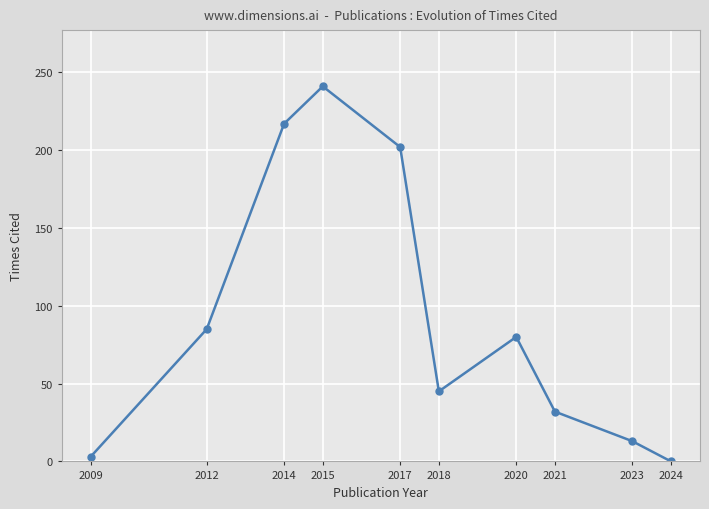

What is the maximum value shown in the chart?

241